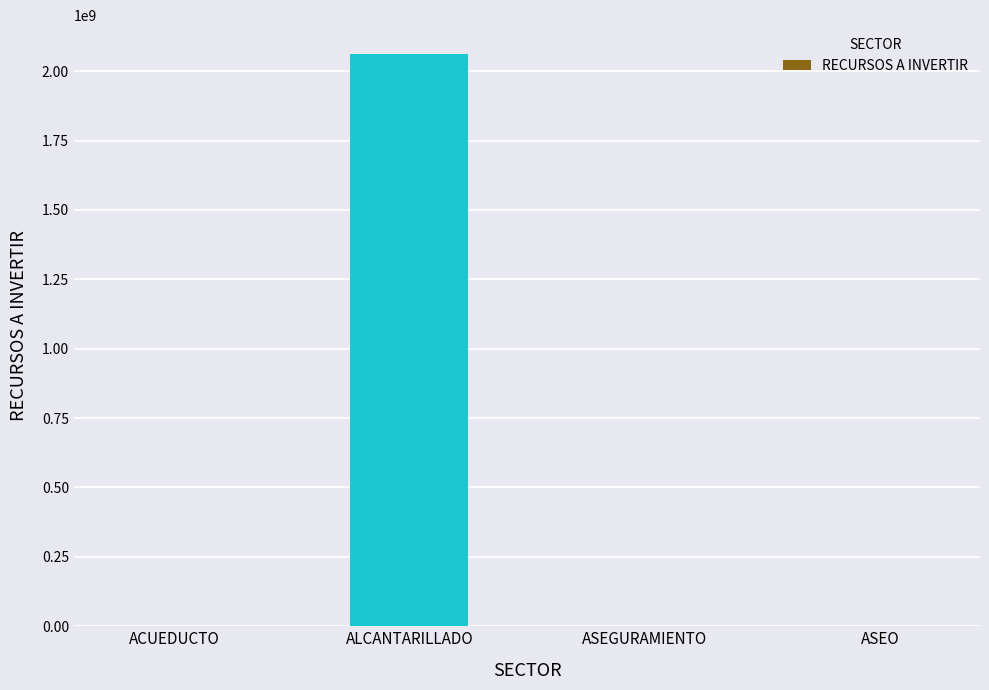

Between ASEO and ALCANTARILLADO, which is larger?

ALCANTARILLADO